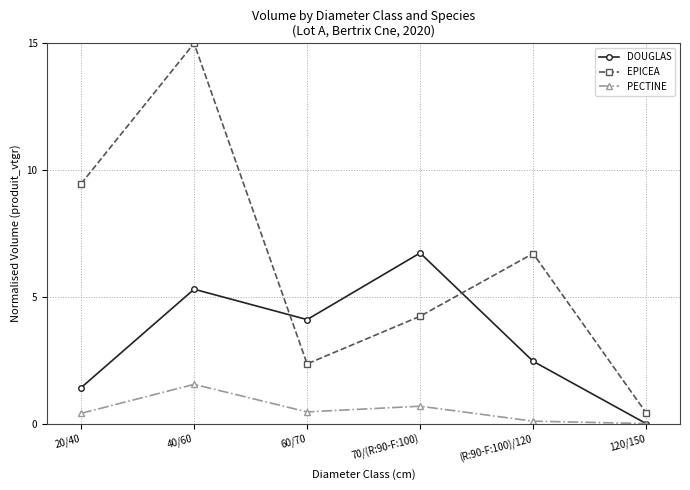

How many values in the PECTINE series exceed 0?

5